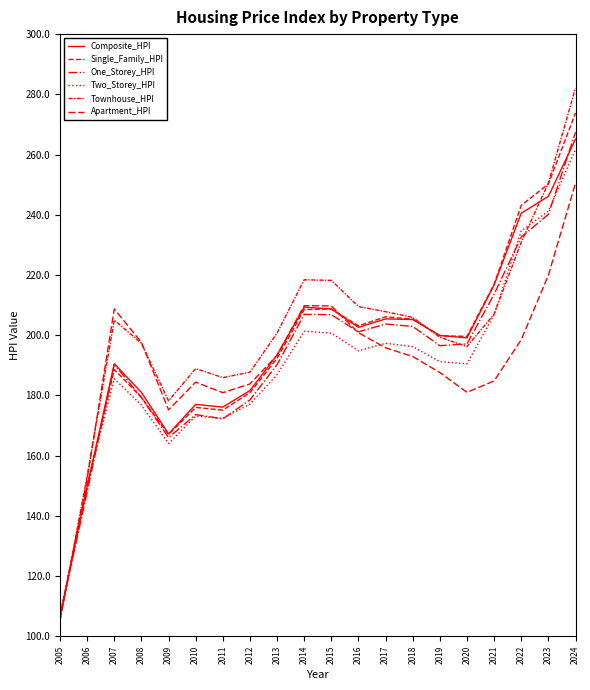

Which category has the highest value in the Townhouse_HPI series?

2024